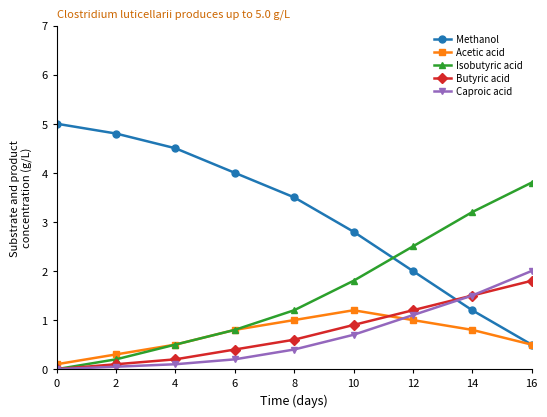

Reading left to right, list all the values displayed in this chart.

Methanol: 5.0	4.8	4.5	4.0	3.5	2.8	2.0	1.2	0.5
Acetic acid: 0.1	0.3	0.5	0.8	1.0	1.2	1.0	0.8	0.5
Isobutyric acid: 0.0	0.2	0.5	0.8	1.2	1.8	2.5	3.2	3.8
Butyric acid: 0.0	0.1	0.2	0.4	0.6	0.9	1.2	1.5	1.8
Caproic acid: 0.0	0.1	0.1	0.2	0.4	0.7	1.1	1.5	2.0